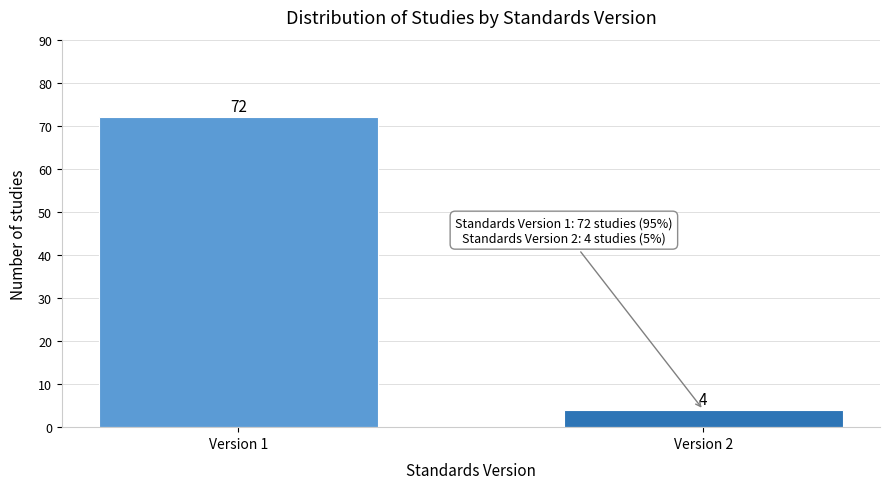

Reading right to left, what are all the values shown in this chart?

4	72